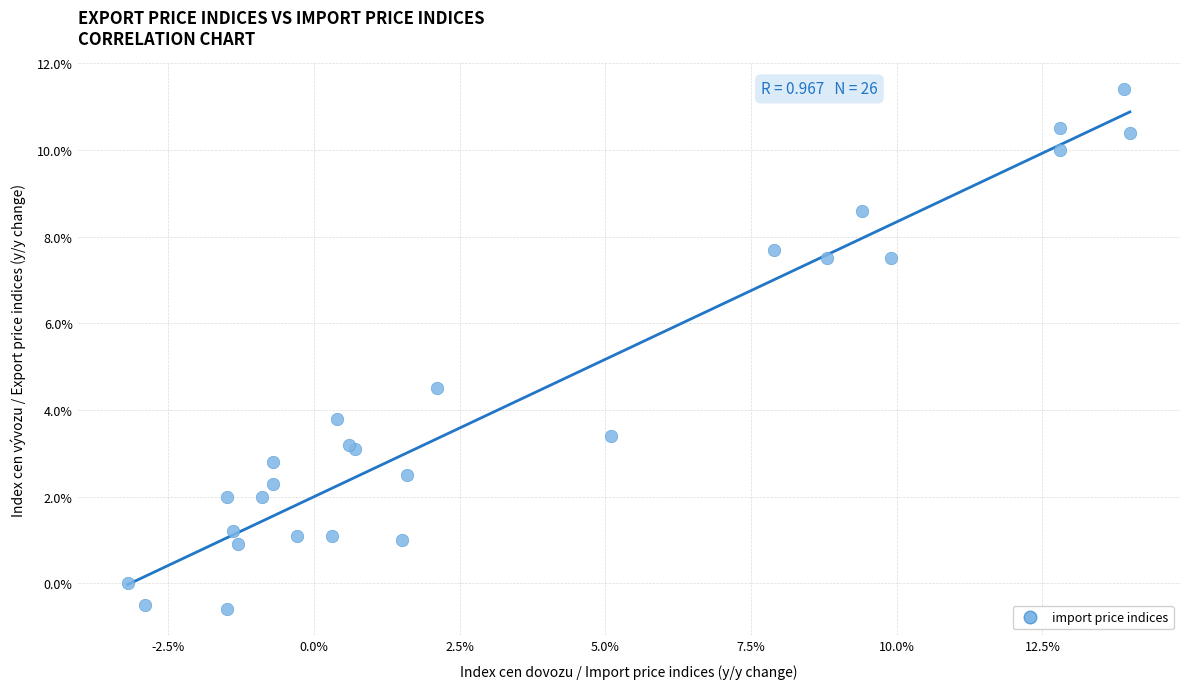

What Y value in the scatter plot is closest to 5?

4.5